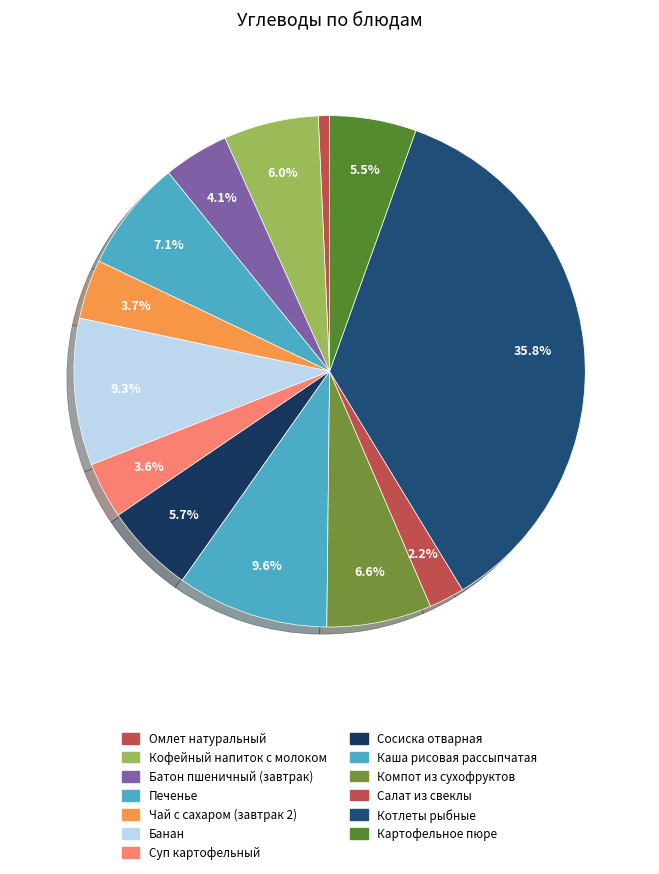

How many segments does this pie chart have?

13